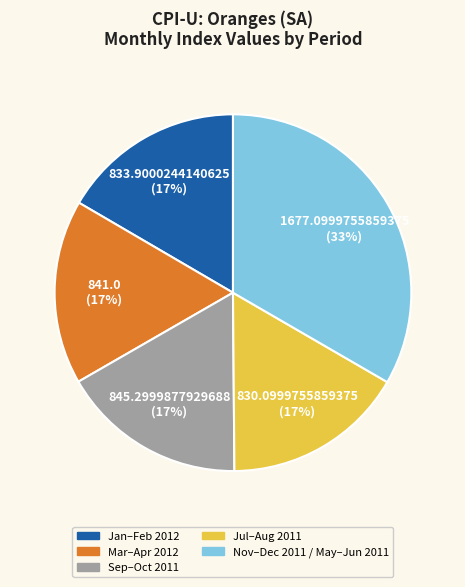

Combined, do Jan–Feb 2012 and Sep–Oct 2011 account for over 50%?

No